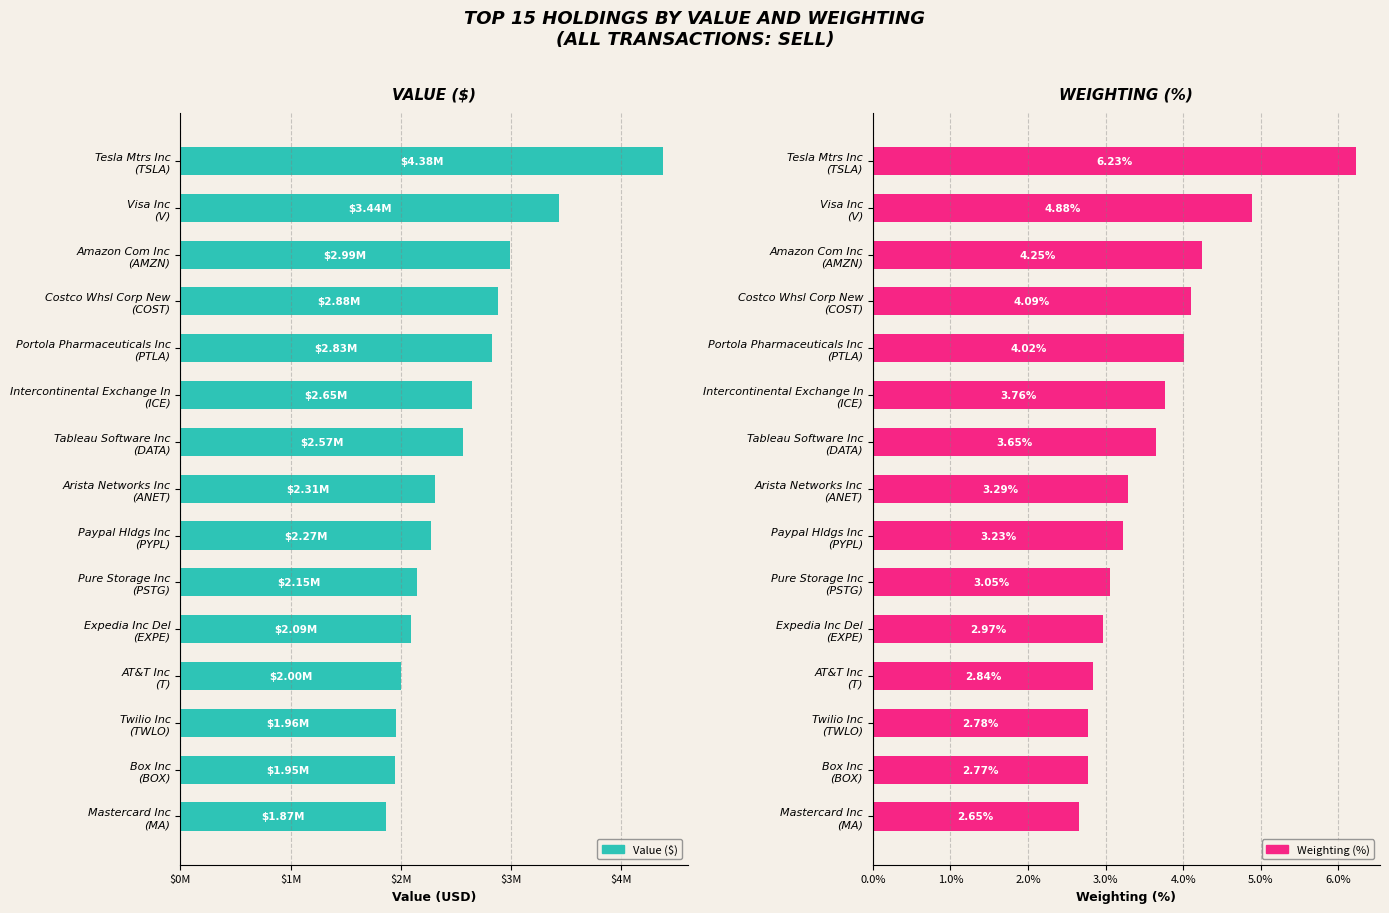

What is the minimum value shown in the chart?

2.7